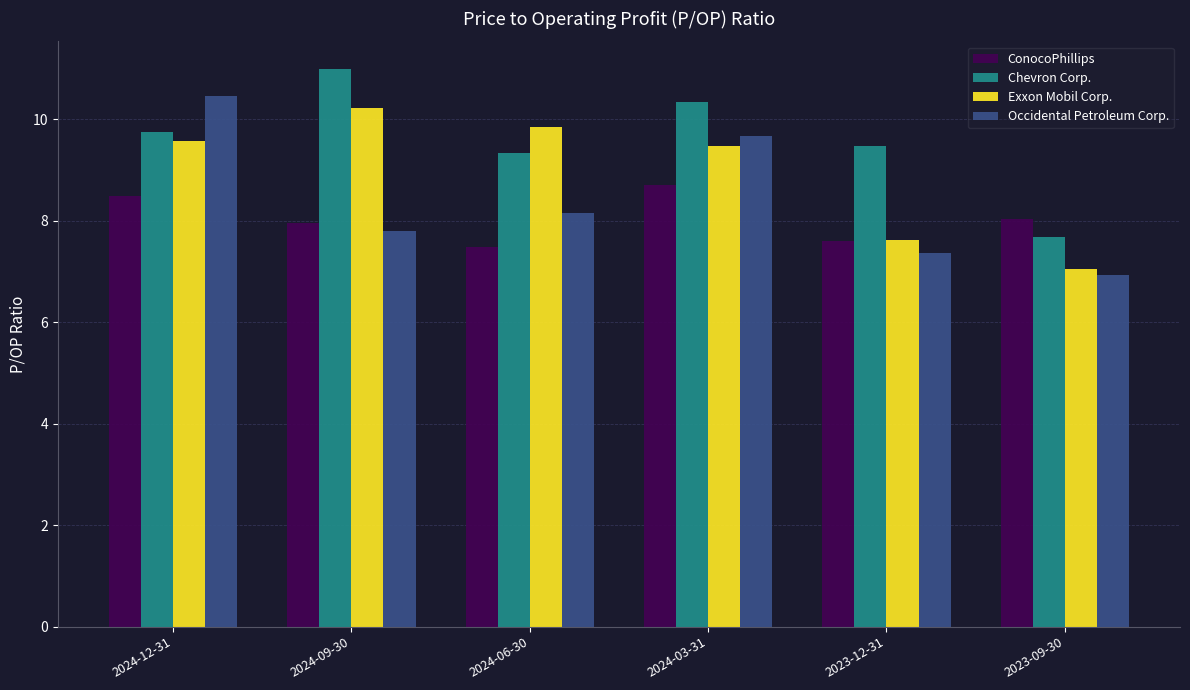

List the labels in order of Occidental Petroleum Corp. value, largest first.

2024-12-31, 2024-03-31, 2024-06-30, 2024-09-30, 2023-12-31, 2023-09-30